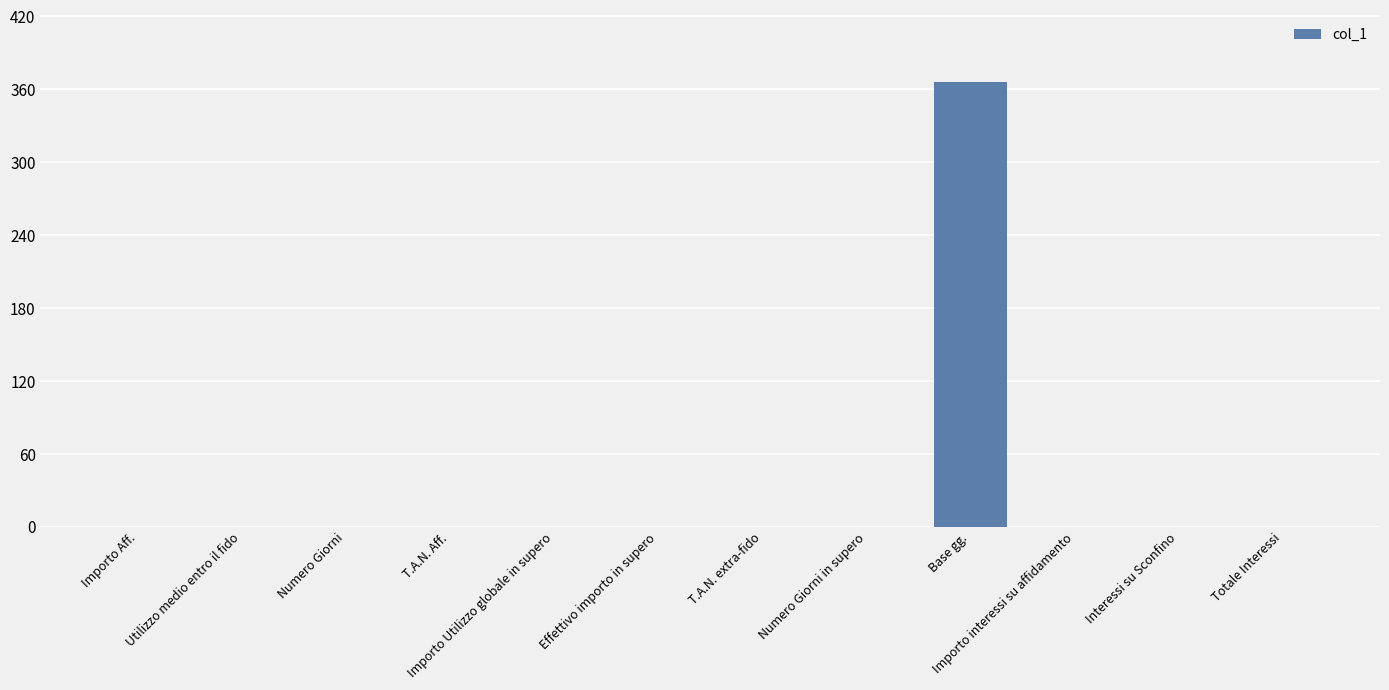

Which label corresponds to the largest value in the chart?

Base gg.